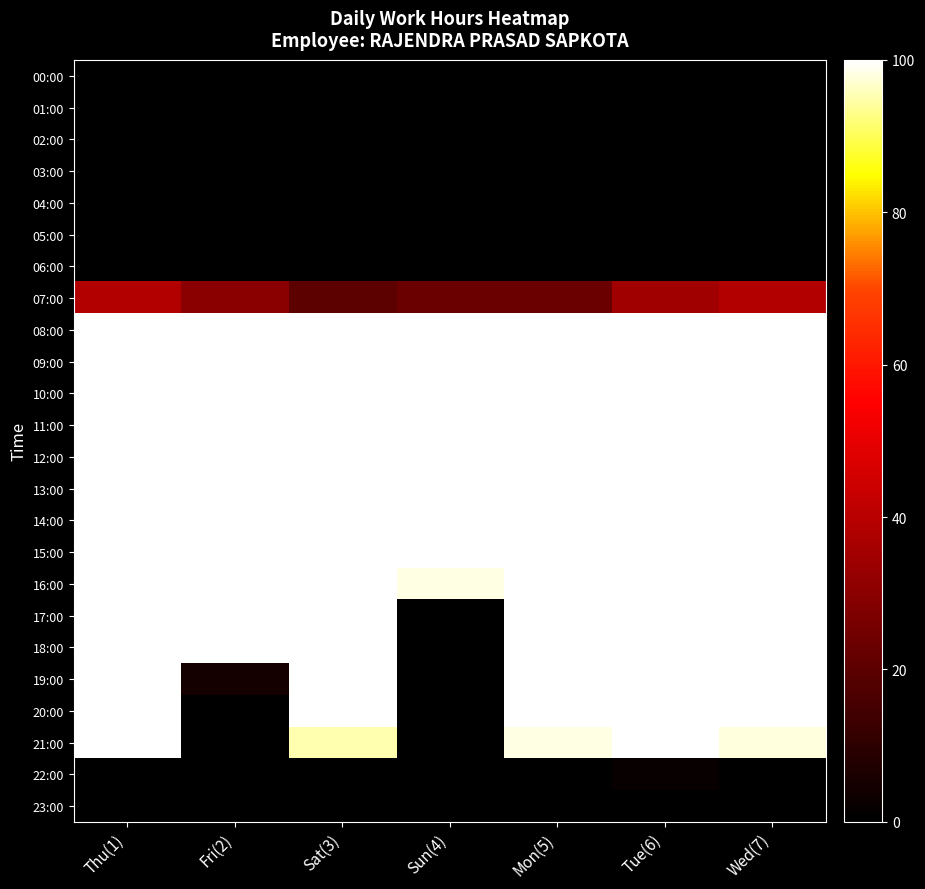

Reading right to left, list all the values displayed in this chart.

00:00: Wed(7)=0.0	Tue(6)=0.0	Mon(5)=0.0	Sun(4)=0.0	Sat(3)=0.0	Fri(2)=0.0	Thu(1)=0.0
01:00: Wed(7)=0.0	Tue(6)=0.0	Mon(5)=0.0	Sun(4)=0.0	Sat(3)=0.0	Fri(2)=0.0	Thu(1)=0.0
02:00: Wed(7)=0.0	Tue(6)=0.0	Mon(5)=0.0	Sun(4)=0.0	Sat(3)=0.0	Fri(2)=0.0	Thu(1)=0.0
03:00: Wed(7)=0.0	Tue(6)=0.0	Mon(5)=0.0	Sun(4)=0.0	Sat(3)=0.0	Fri(2)=0.0	Thu(1)=0.0
04:00: Wed(7)=0.0	Tue(6)=0.0	Mon(5)=0.0	Sun(4)=0.0	Sat(3)=0.0	Fri(2)=0.0	Thu(1)=0.0
05:00: Wed(7)=0.0	Tue(6)=0.0	Mon(5)=0.0	Sun(4)=0.0	Sat(3)=0.0	Fri(2)=0.0	Thu(1)=0.0
06:00: Wed(7)=0.0	Tue(6)=0.0	Mon(5)=0.0	Sun(4)=0.0	Sat(3)=0.0	Fri(2)=0.0	Thu(1)=0.0
07:00: Wed(7)=38.3	Tue(6)=35.0	Mon(5)=23.3	Sun(4)=23.3	Sat(3)=20.0	Fri(2)=30.0	Thu(1)=38.3
08:00: Wed(7)=100.0	Tue(6)=100.1	Mon(5)=100.1	Sun(4)=100.1	Sat(3)=100.0	Fri(2)=100.0	Thu(1)=100.0
09:00: Wed(7)=100.0	Tue(6)=100.1	Mon(5)=100.1	Sun(4)=100.1	Sat(3)=100.0	Fri(2)=100.0	Thu(1)=100.0
10:00: Wed(7)=100.0	Tue(6)=100.1	Mon(5)=100.1	Sun(4)=100.1	Sat(3)=100.0	Fri(2)=100.0	Thu(1)=100.0
11:00: Wed(7)=100.0	Tue(6)=100.1	Mon(5)=100.1	Sun(4)=100.1	Sat(3)=100.0	Fri(2)=100.0	Thu(1)=100.0
12:00: Wed(7)=100.0	Tue(6)=100.1	Mon(5)=100.1	Sun(4)=100.1	Sat(3)=100.0	Fri(2)=100.0	Thu(1)=100.0
13:00: Wed(7)=100.0	Tue(6)=100.1	Mon(5)=100.1	Sun(4)=100.1	Sat(3)=100.0	Fri(2)=100.0	Thu(1)=100.0
14:00: Wed(7)=100.0	Tue(6)=100.1	Mon(5)=100.1	Sun(4)=100.1	Sat(3)=100.0	Fri(2)=100.0	Thu(1)=100.0
15:00: Wed(7)=100.0	Tue(6)=100.1	Mon(5)=100.1	Sun(4)=100.1	Sat(3)=100.0	Fri(2)=100.0	Thu(1)=100.0
16:00: Wed(7)=100.0	Tue(6)=100.1	Mon(5)=100.1	Sun(4)=98.1	Sat(3)=100.0	Fri(2)=100.0	Thu(1)=100.0
17:00: Wed(7)=100.0	Tue(6)=100.1	Mon(5)=100.1	Sun(4)=0.0	Sat(3)=100.0	Fri(2)=100.0	Thu(1)=100.0
18:00: Wed(7)=100.0	Tue(6)=100.1	Mon(5)=100.1	Sun(4)=0.0	Sat(3)=100.0	Fri(2)=100.0	Thu(1)=100.0
19:00: Wed(7)=100.0	Tue(6)=100.1	Mon(5)=100.1	Sun(4)=0.0	Sat(3)=100.0	Fri(2)=5.0	Thu(1)=100.0
20:00: Wed(7)=100.0	Tue(6)=100.1	Mon(5)=100.1	Sun(4)=0.0	Sat(3)=100.0	Fri(2)=0.0	Thu(1)=100.0
21:00: Wed(7)=98.0	Tue(6)=100.1	Mon(5)=98.1	Sun(4)=0.0	Sat(3)=95.0	Fri(2)=0.0	Thu(1)=100.0
22:00: Wed(7)=0.0	Tue(6)=2.0	Mon(5)=0.0	Sun(4)=0.0	Sat(3)=0.0	Fri(2)=0.0	Thu(1)=0.0
23:00: Wed(7)=0.0	Tue(6)=0.0	Mon(5)=0.0	Sun(4)=0.0	Sat(3)=0.0	Fri(2)=0.0	Thu(1)=0.0